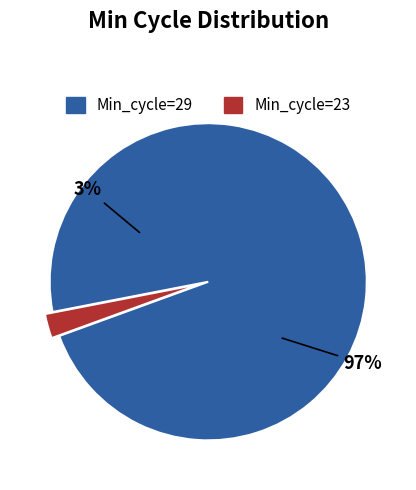

Which has a higher value, 29 or 29?

29